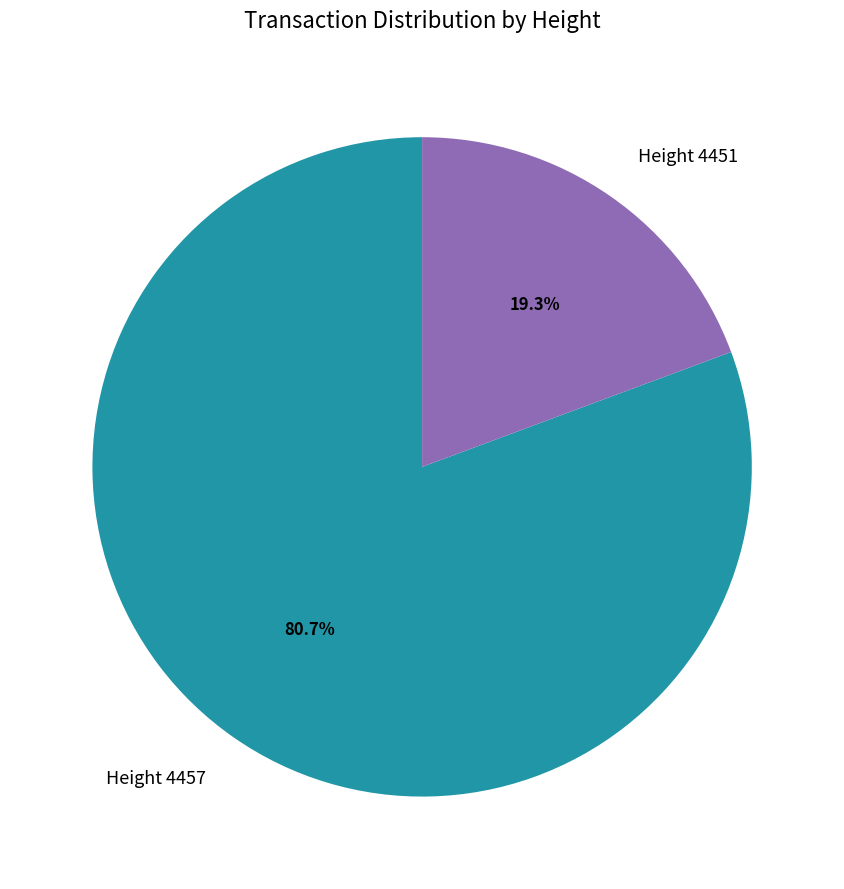

To the nearest percent, what portion does Height 4457 represent?

81%